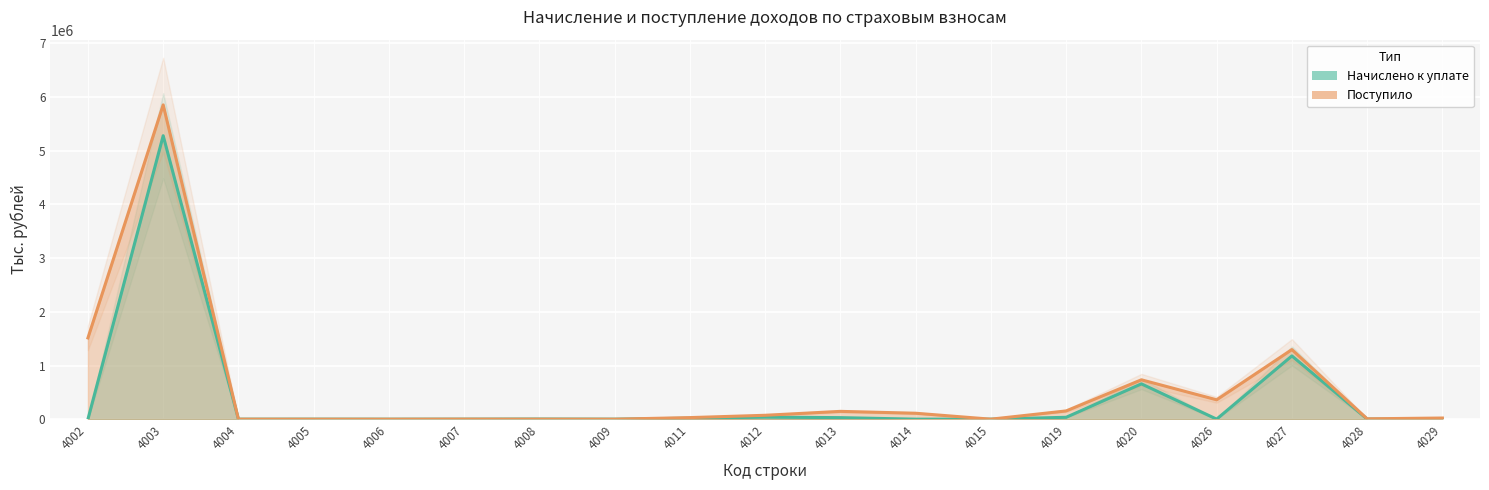

At which label does Поступило reach its minimum?

4006